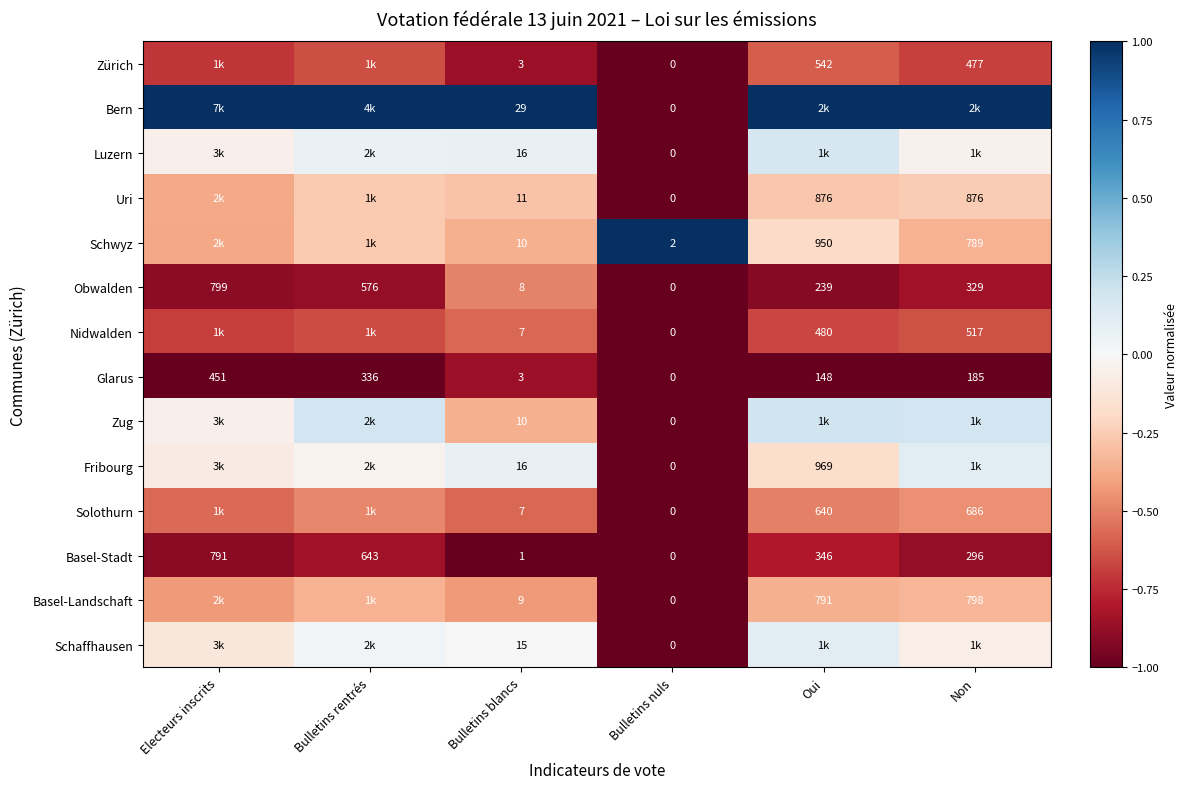

Rank the categories by Glarus value from highest to lowest.

Electeurs inscrits, Bulletins rentrés, Non, Oui, Bulletins blancs, Bulletins nuls